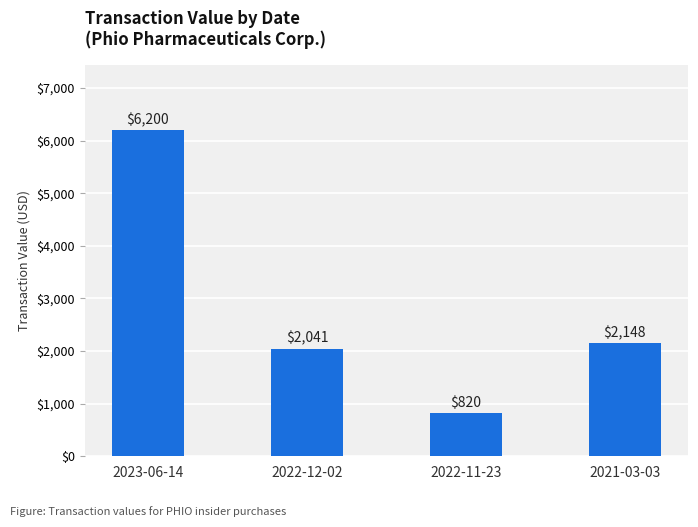

List the labels in order of value, largest first.

2023-06-14, 2021-03-03, 2022-12-02, 2022-11-23